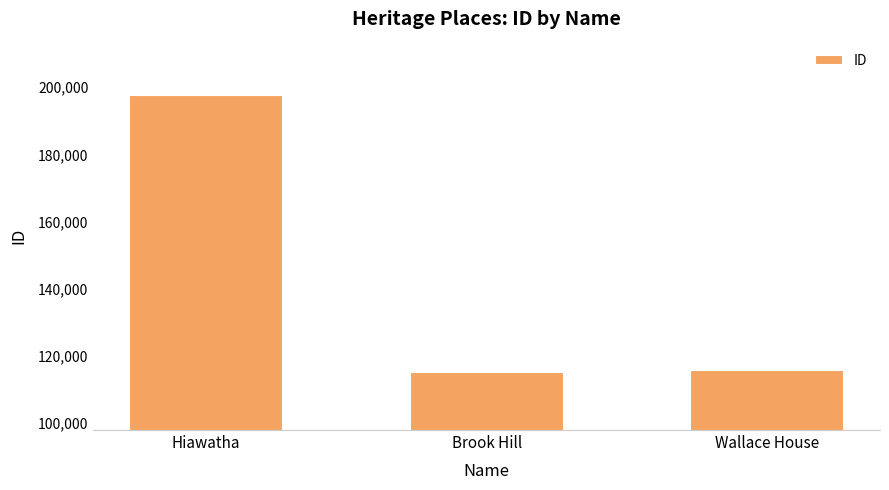

Reading right to left, list all the values displayed in this chart.

115920	115173	197730